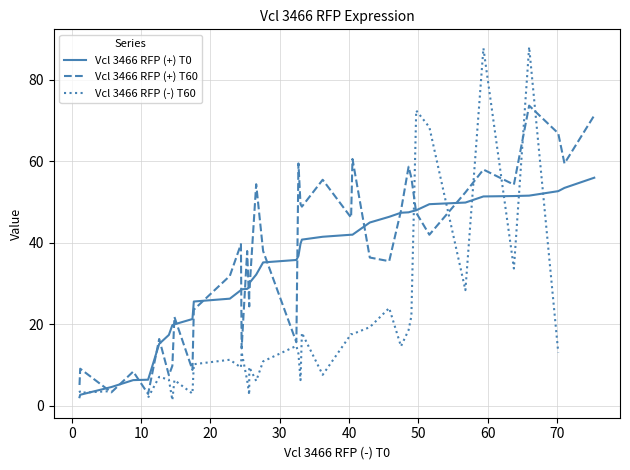

What are all the series names shown in the legend?

Vcl 3466 RFP (+) T0, Vcl 3466 RFP (+) T60, Vcl 3466 RFP (-) T60